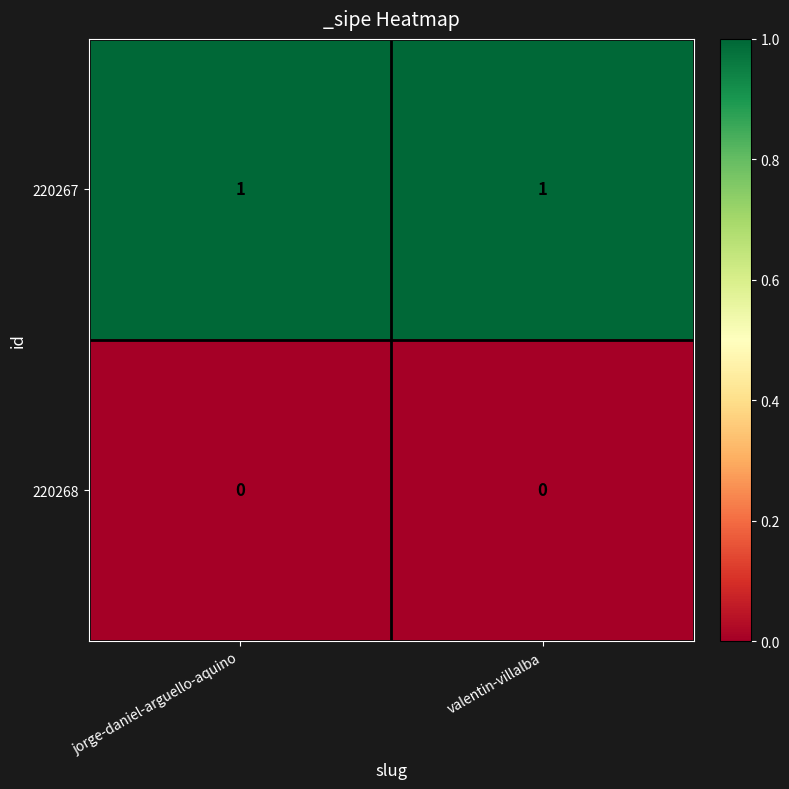

Which series has the largest total across all categories?

220267